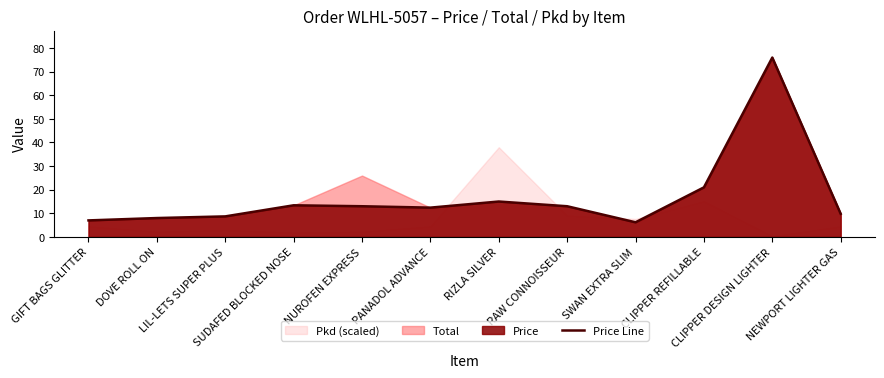

What is the label of the 2nd point from the right?

CLIPPER DESIGN LIGHTER